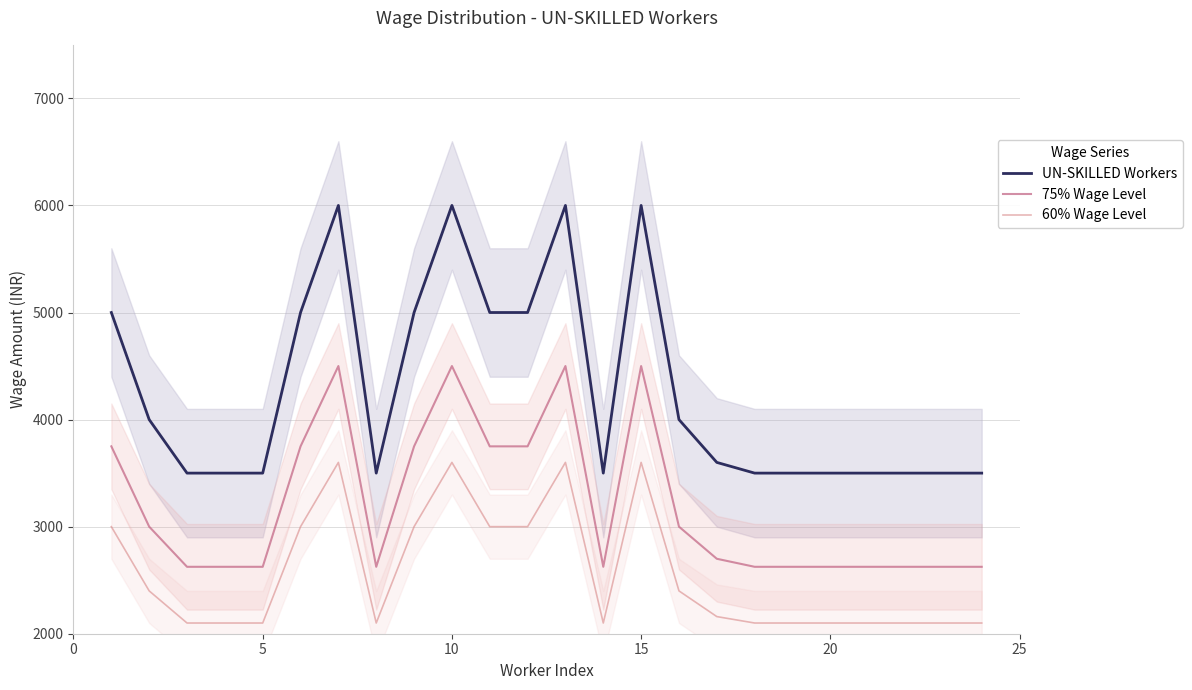

True or false: UN-SKILLED Workers and 60% Wage Level cross at least once.

False